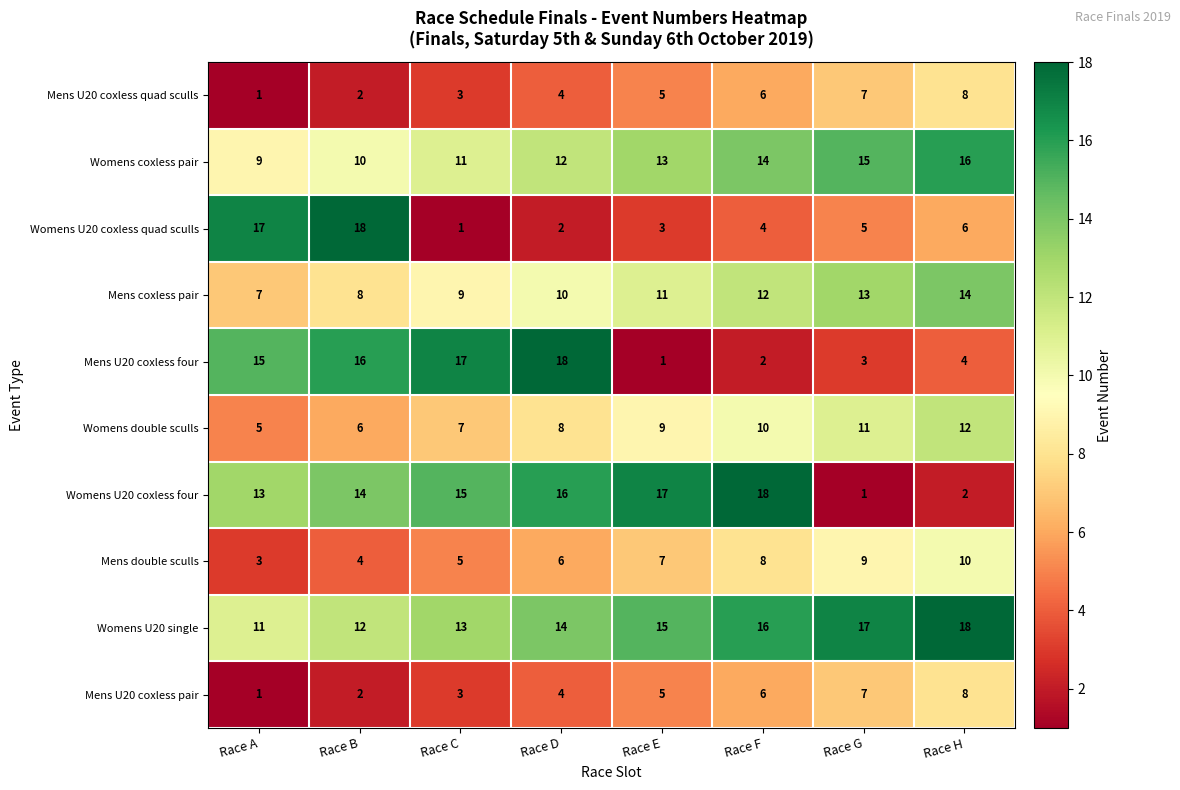

The value of Womens coxless pair at Race A is 9. True or false?

True